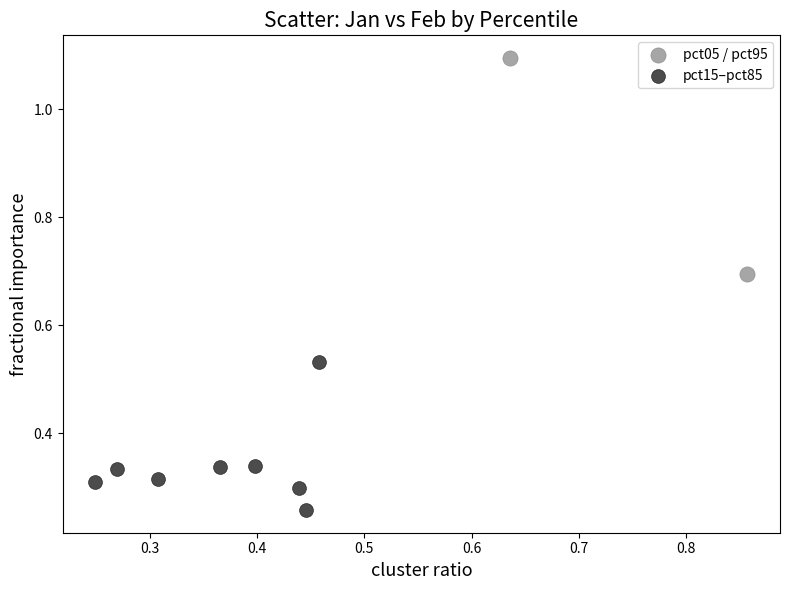

What are all the series names shown in the legend?

pct05 / pct95, pct15–pct85